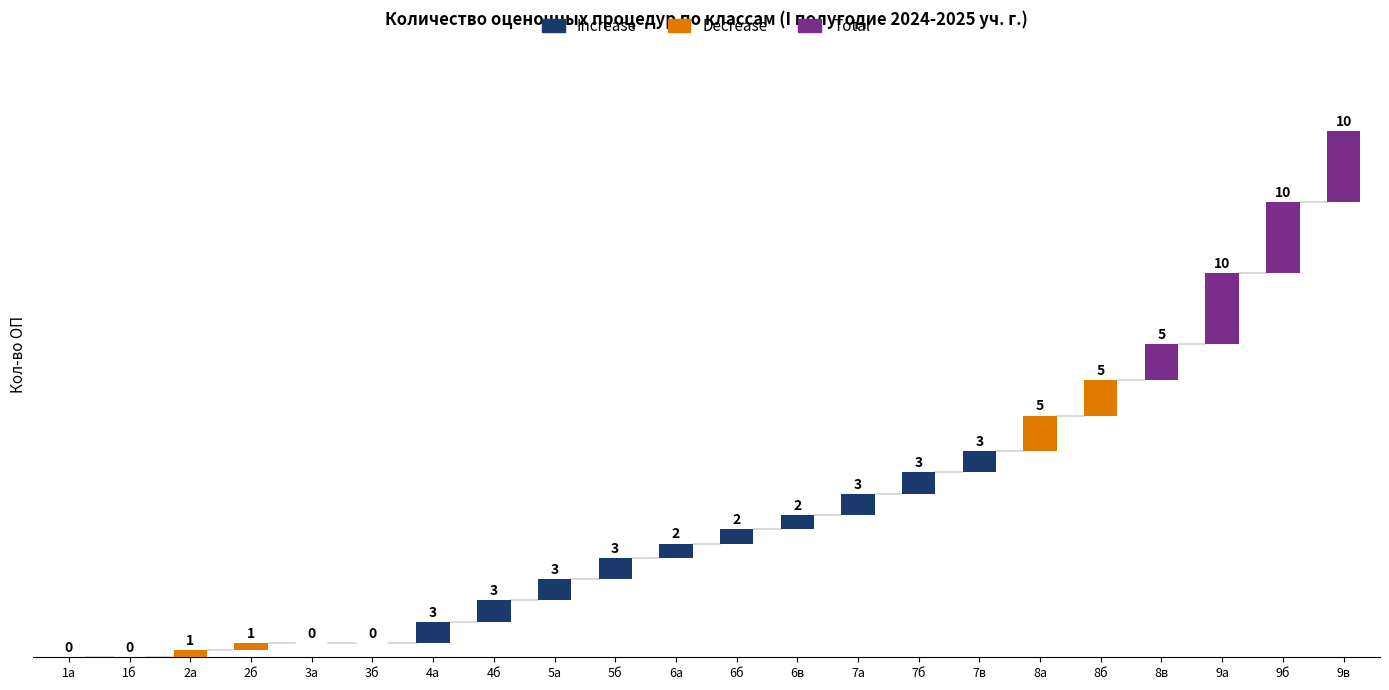

Reading left to right, list all the values displayed in this chart.

1а=0	1б=0	2а=1	2б=1	3а=0	3б=0	4а=3	4б=3	5а=3	5б=3	6а=2	6б=2	6в=2	7а=3	7б=3	7в=3	8а=5	8б=5	8в=5	9а=10	9б=10	9в=10